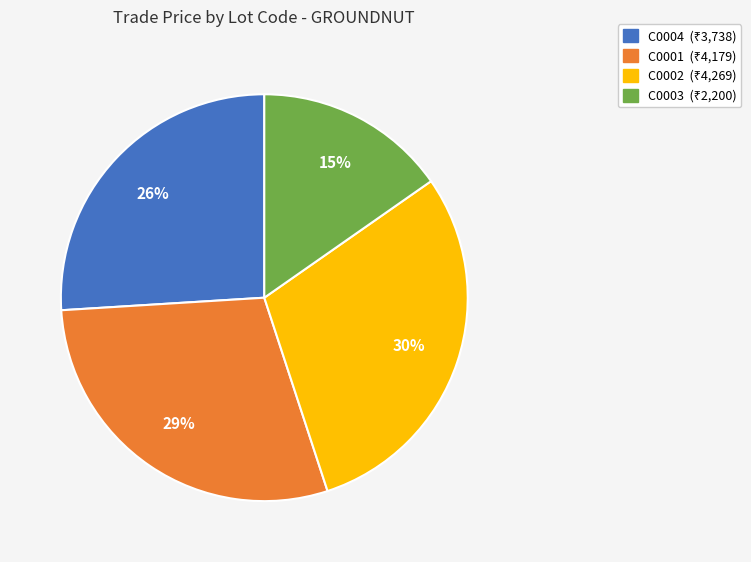

Is there a majority slice in this chart?

No